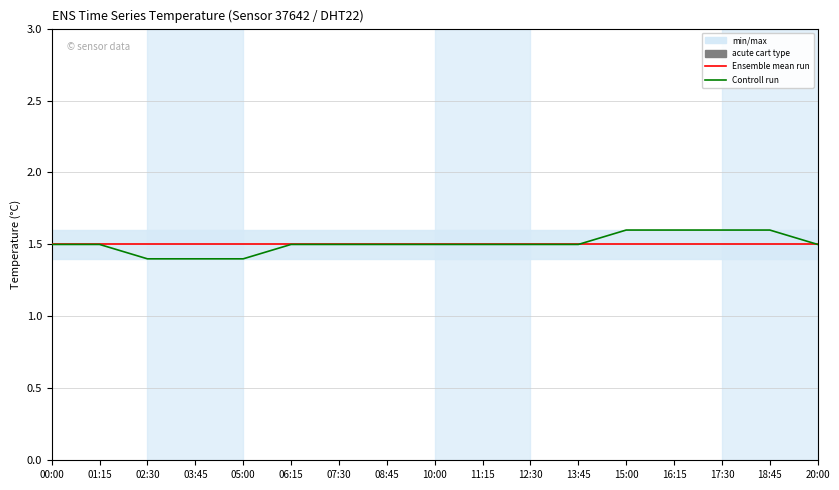

What is the difference between the second highest and second lowest values in the Controll run series?

0.2